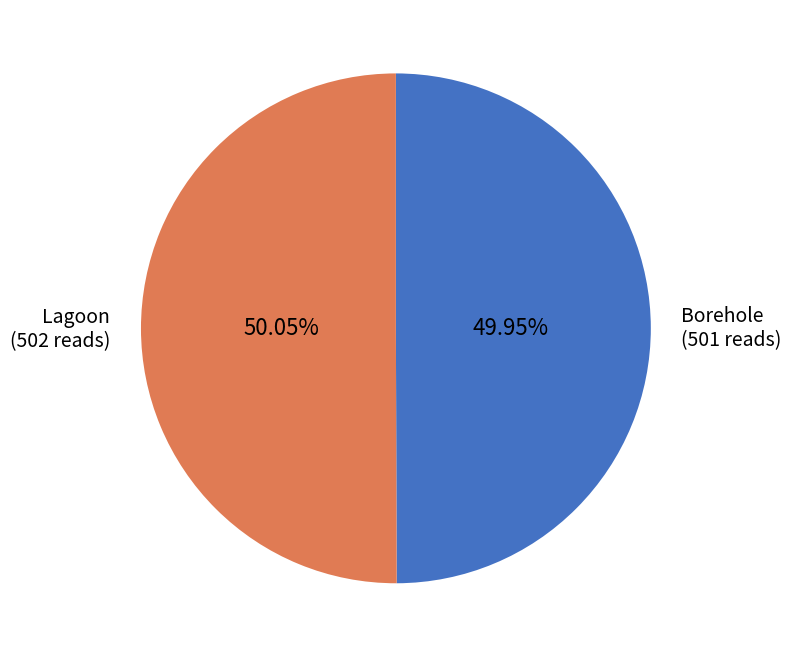

Does any single category account for the majority?

Yes